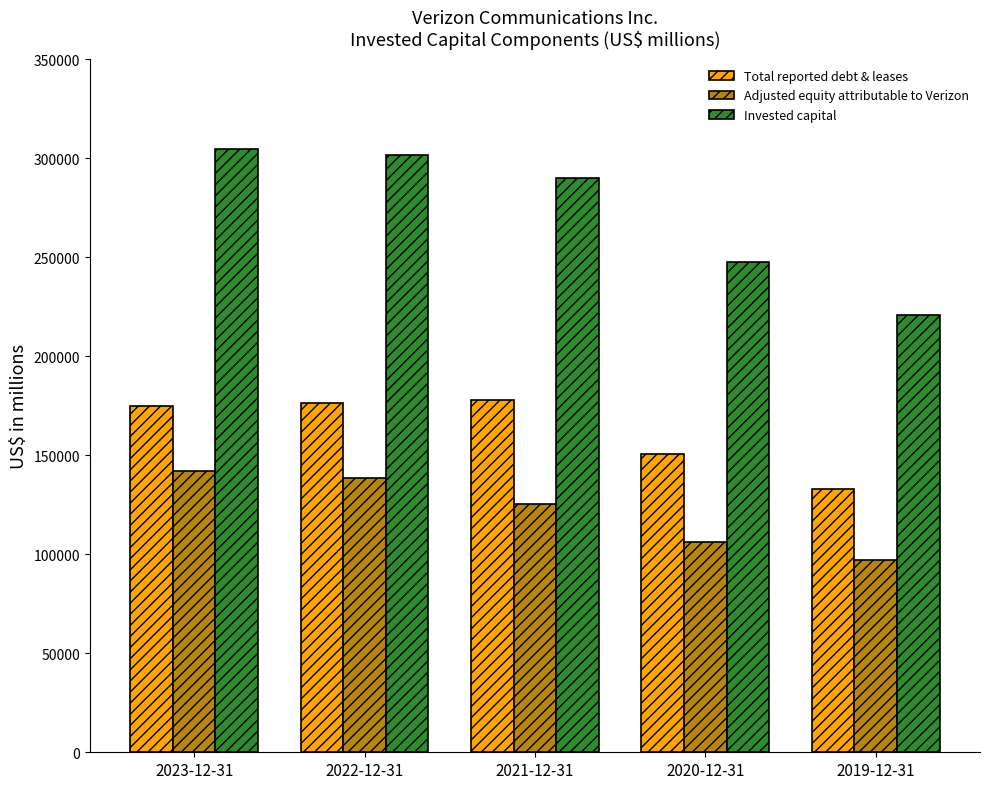

Which series has the largest total across all categories?

Invested capital